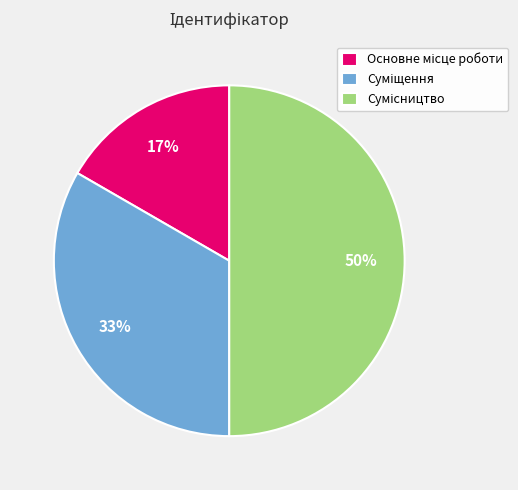

To the nearest percent, what is the average slice percentage?

33%